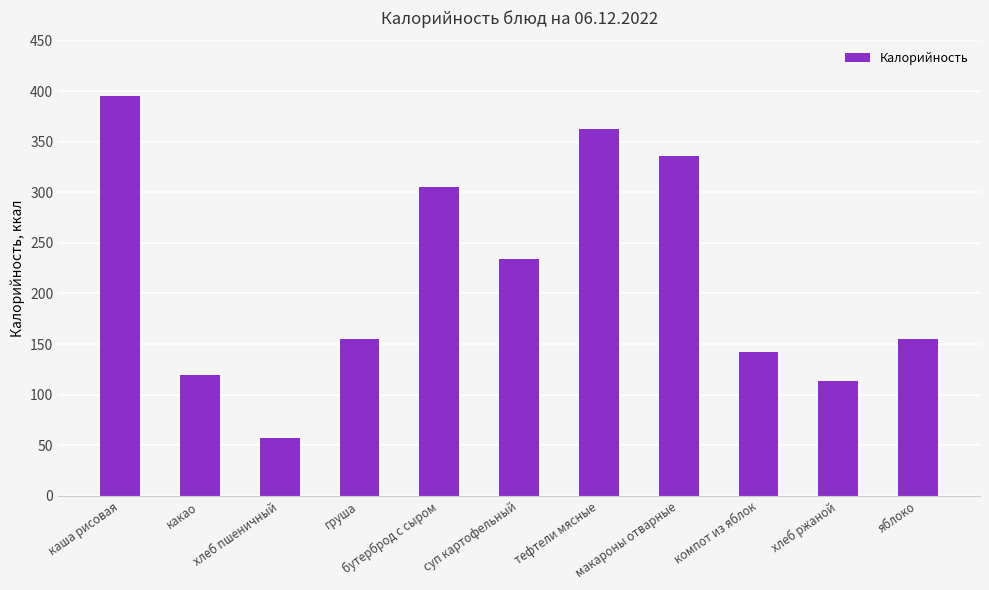

Which has a higher value, груша or какао?

груша